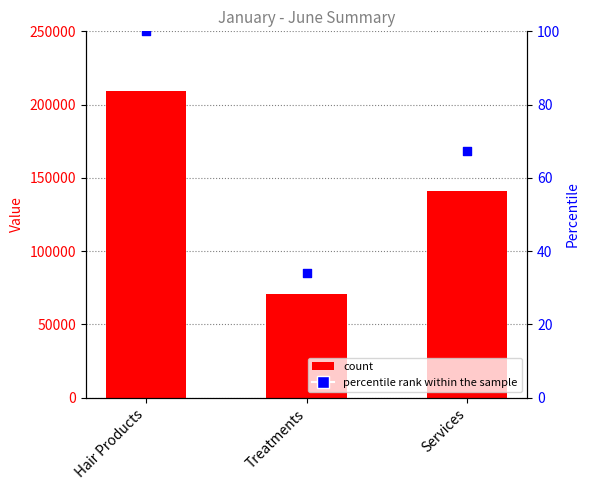

Is the value of col_1 at Treatments greater than the value of percentile rank within the sample at Treatments?

Yes